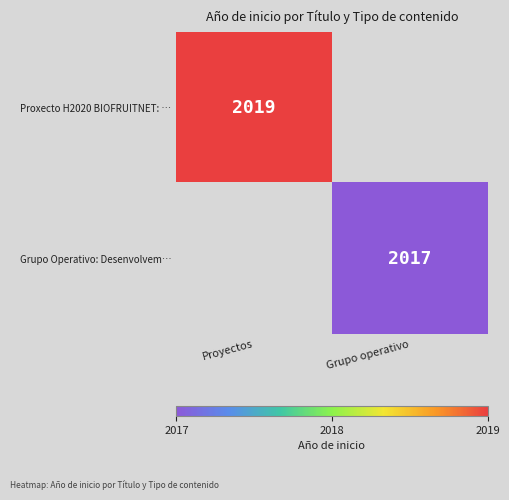

True or false: Grupo Operativo: Desenvolvem… has a value of 2625 at Grupo operativo.

False